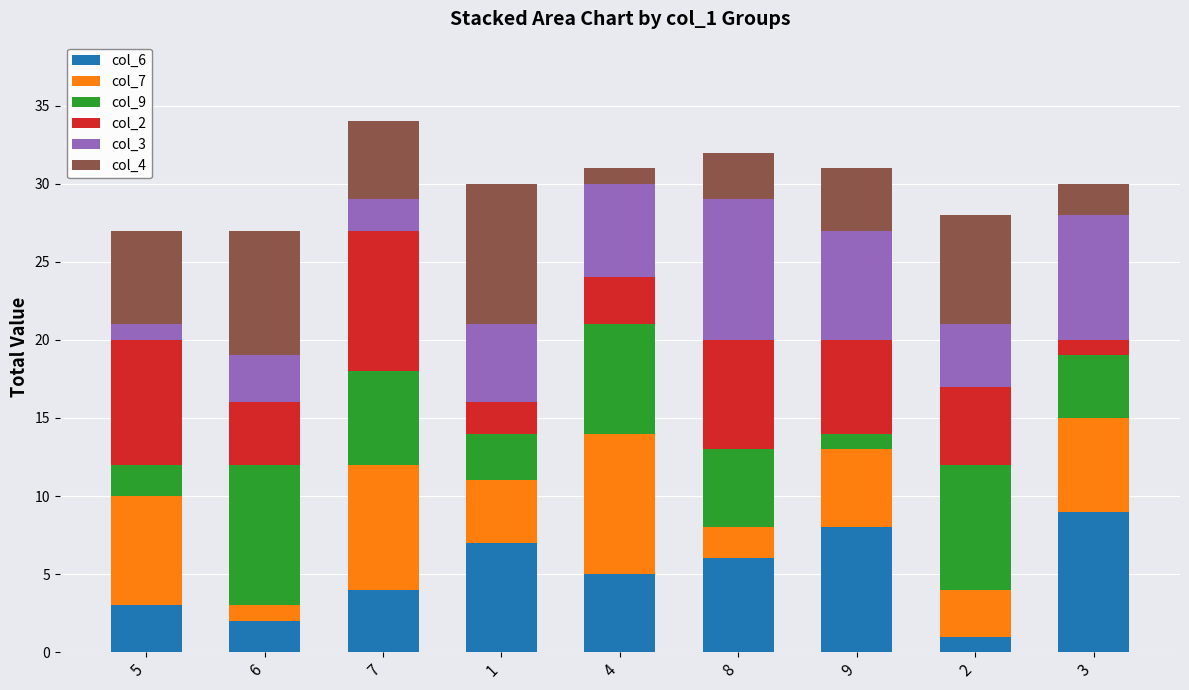

The value of col_6 at 8 is 8. True or false?

False